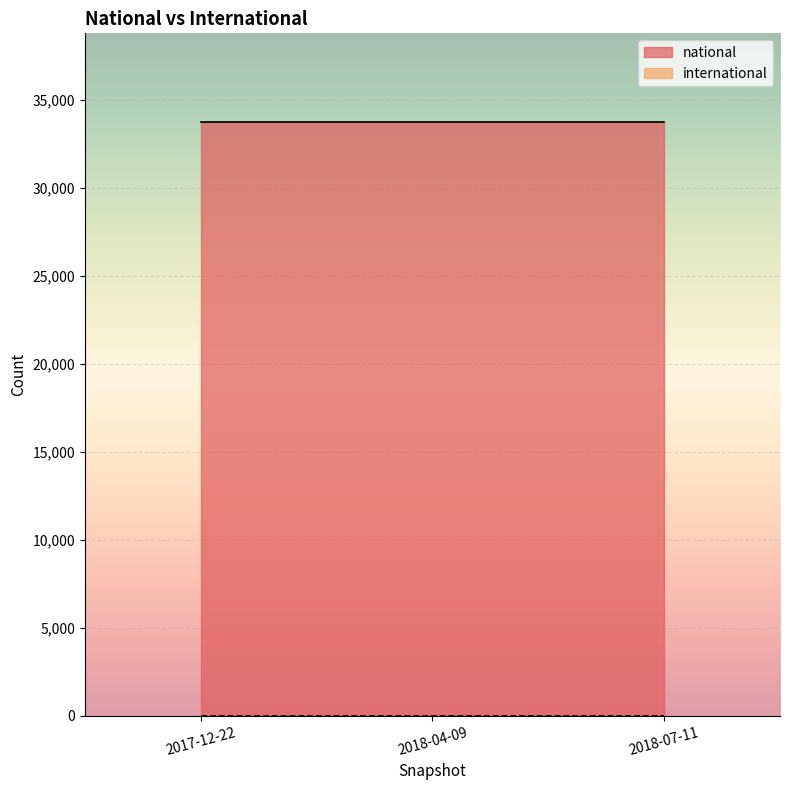

Rank the categories by international value from lowest to highest.

2017-12-22, 2018-04-09, 2018-07-11